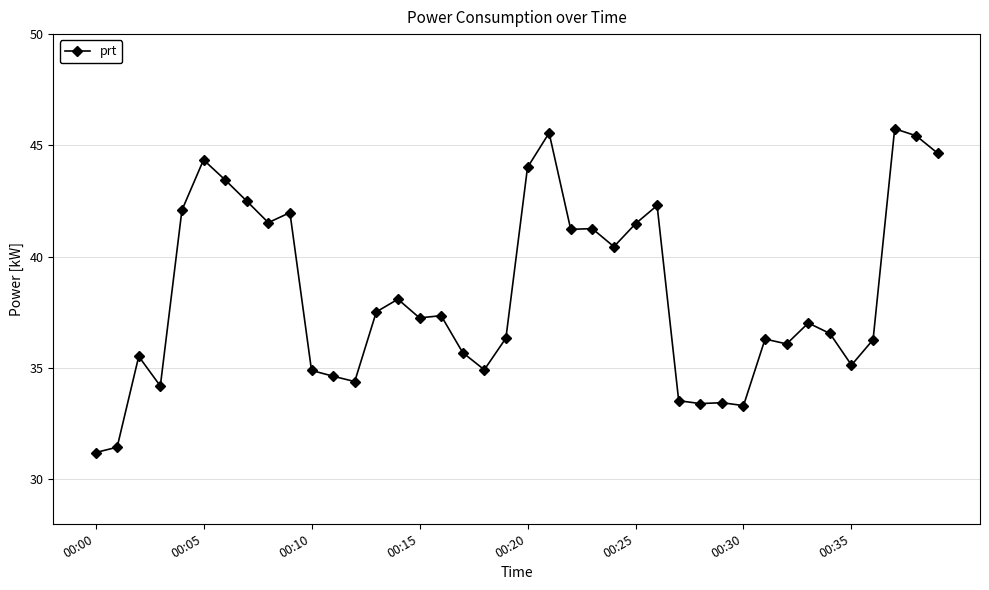

What is the value of the 8th point from the left?

42.5